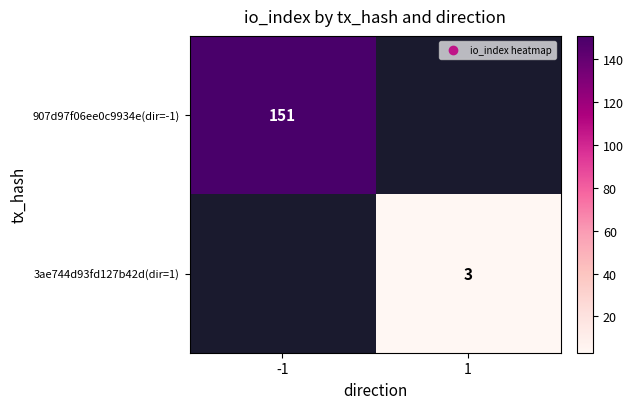

At which category does the chart reach its minimum across all series?

1